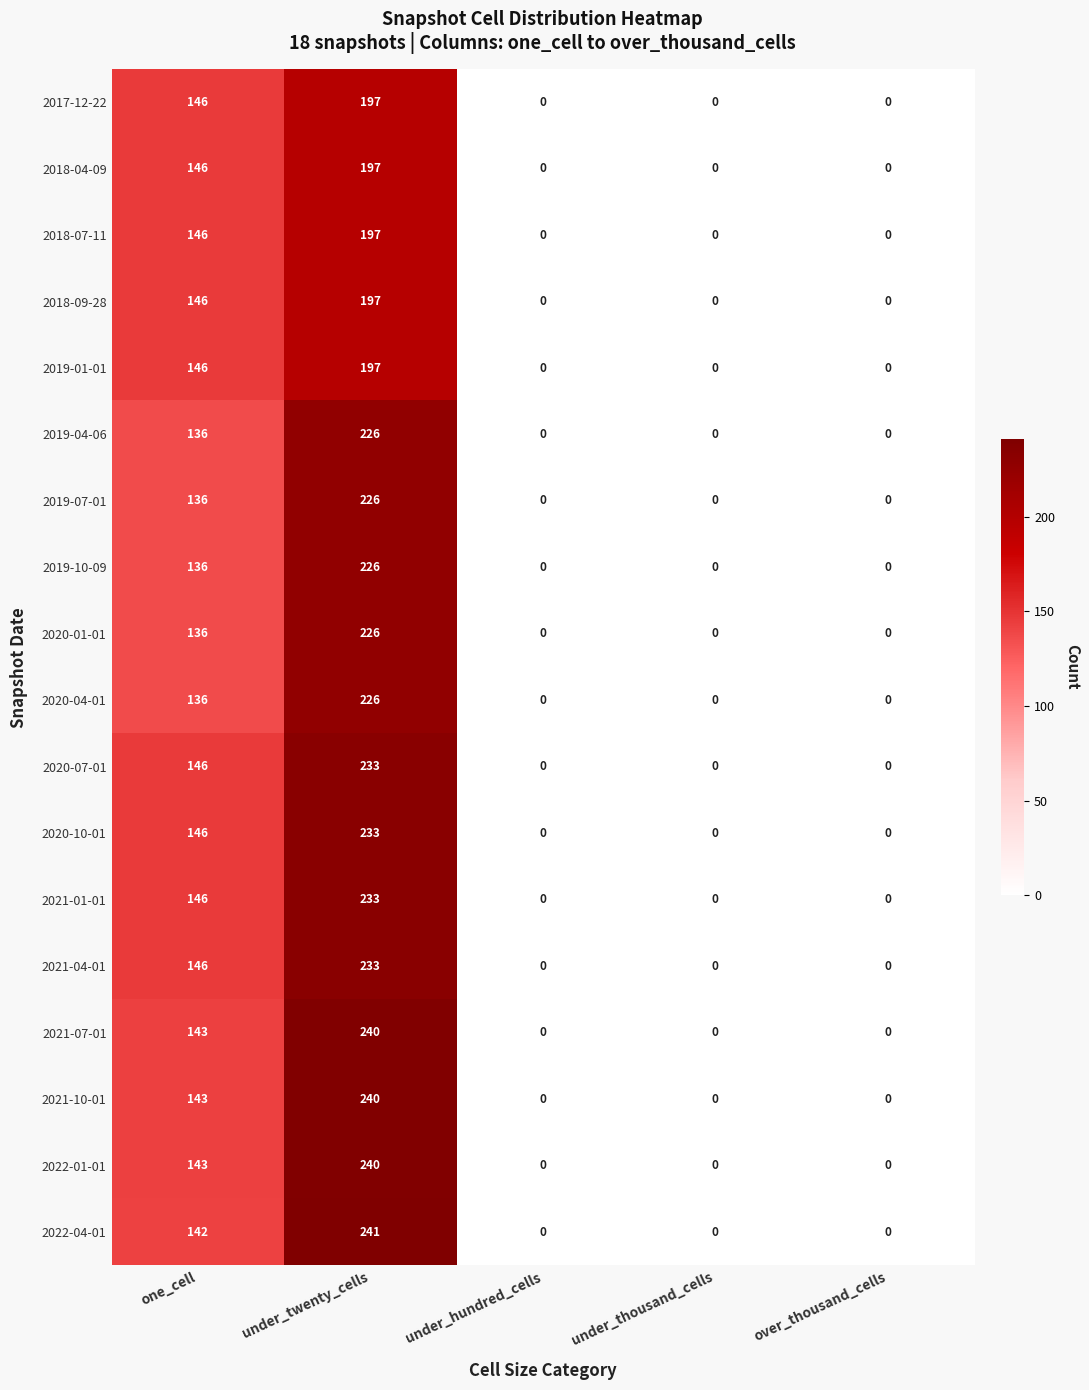

What is the difference between the maximum and second lowest values in the 2021-01-01 series?

233